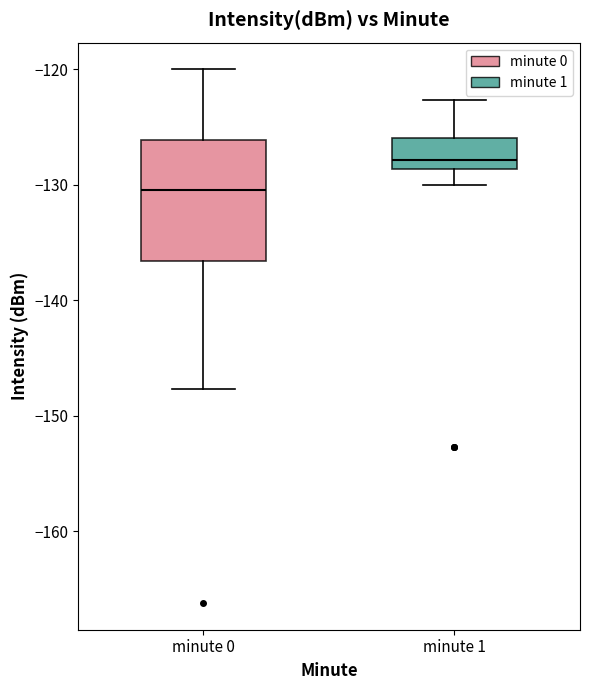

Which box is the tallest, from its lower edge to its upper edge?

minute 0